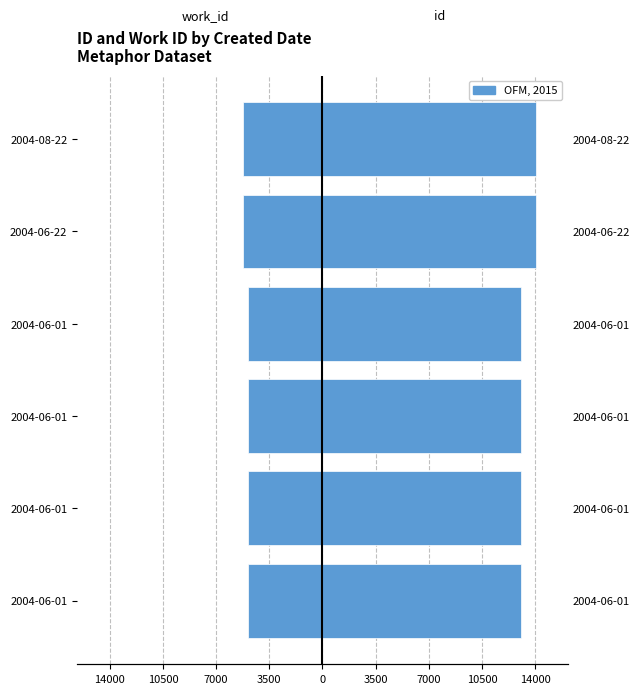

True or false: work_id has a value of -2405 at 2004-06-01.

False